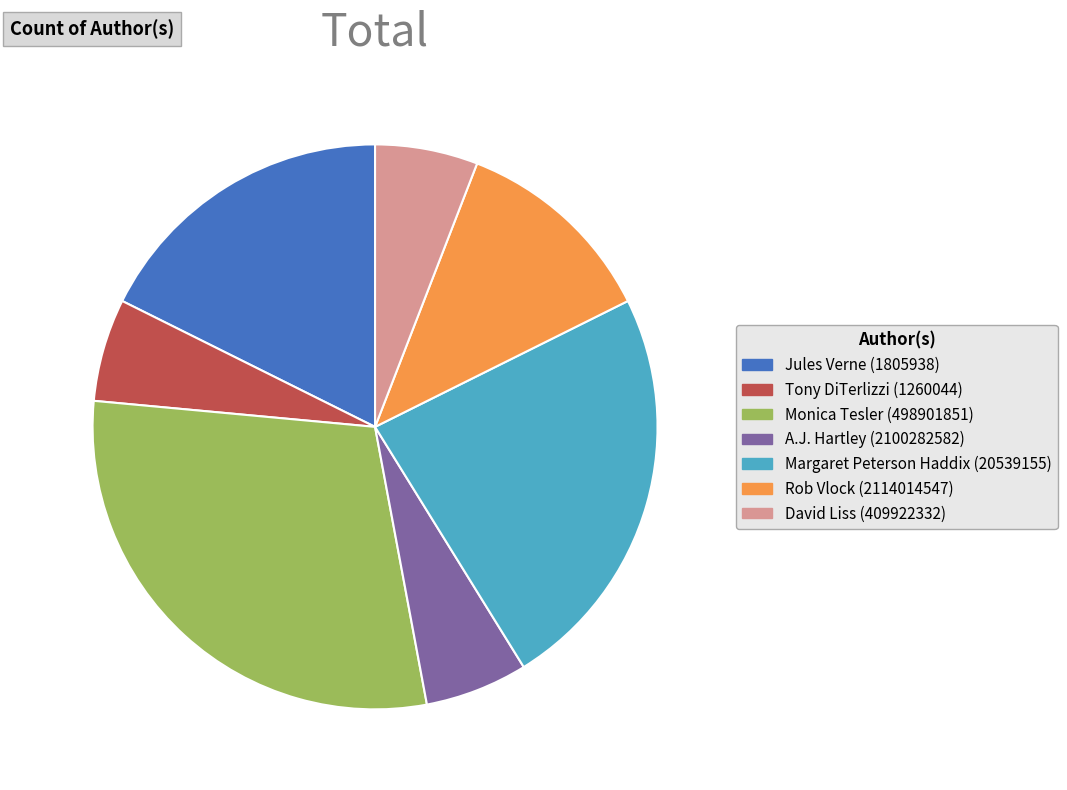

Approximately how many times larger is the value at David Liss (409922332) compared to Tony DiTerlizzi (1260044)?

1.0